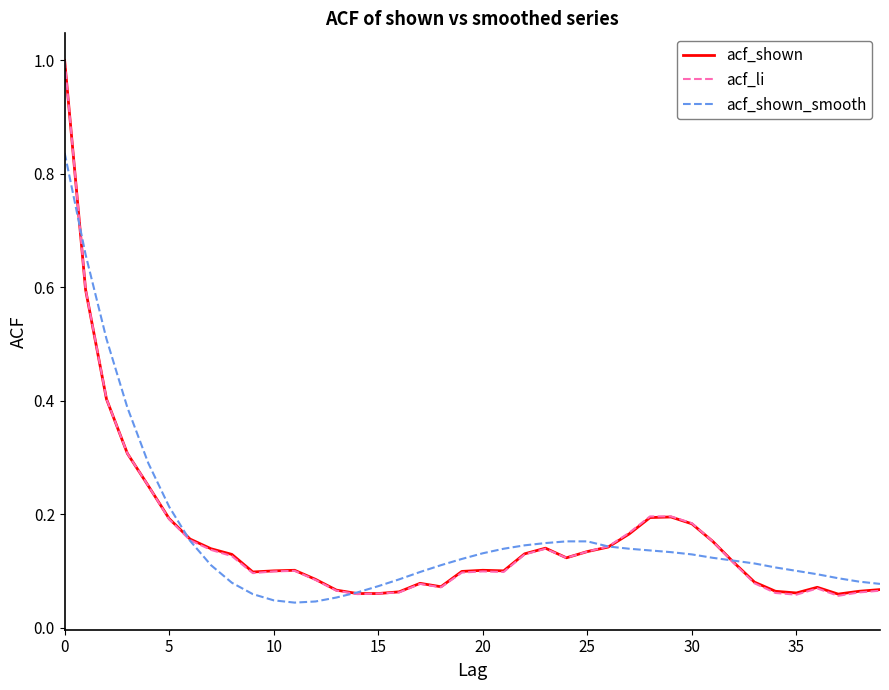

At how many categories does at least one series exceed 0?

40